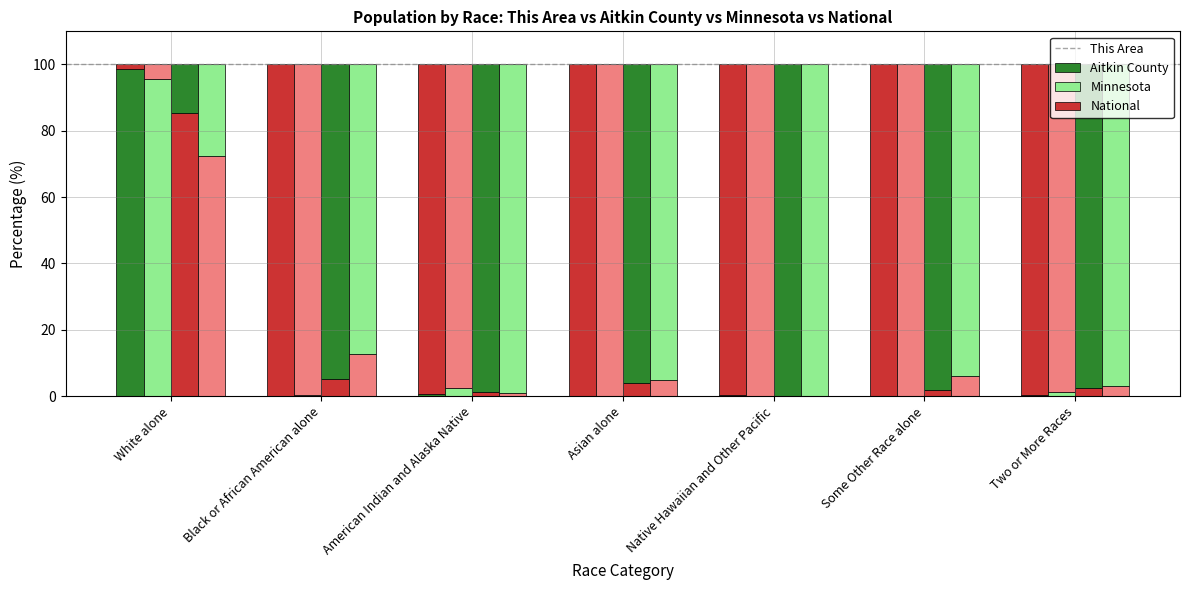

Reading right to left, list all the values displayed in this chart.

This Area: Two or More Races=0.4	Some Other Race alone=0.0	Native Hawaiian and Other Pacific=0.4	Asian alone=0.0	American Indian and Alaska Native=0.7	Black or African American alone=0.0	White alone=98.6
Aitkin County: Two or More Races=1.3	Some Other Race alone=0.1	Native Hawaiian and Other Pacific=0.0	Asian alone=0.2	American Indian and Alaska Native=2.4	Black or African American alone=0.4	White alone=95.6
Minnesota: Two or More Races=2.4	Some Other Race alone=1.9	Native Hawaiian and Other Pacific=0.0	Asian alone=4.0	American Indian and Alaska Native=1.1	Black or African American alone=5.2	White alone=85.3
National: Two or More Races=2.9	Some Other Race alone=6.2	Native Hawaiian and Other Pacific=0.2	Asian alone=4.8	American Indian and Alaska Native=0.9	Black or African American alone=12.6	White alone=72.4